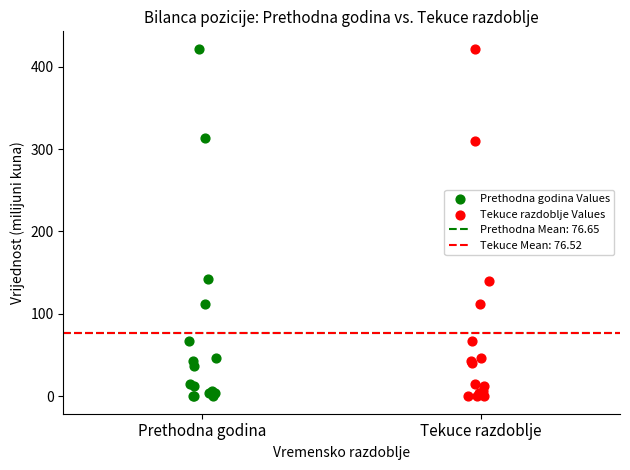

Which series has the widest spread of Y values?

Tekuce razdoblje Values